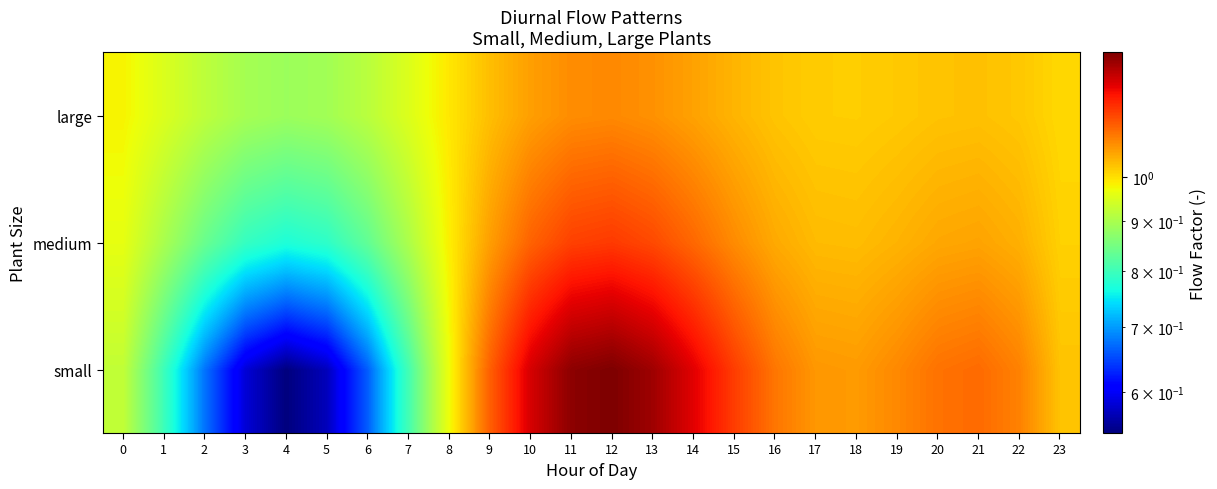

Which series has the widest spread of values?

small